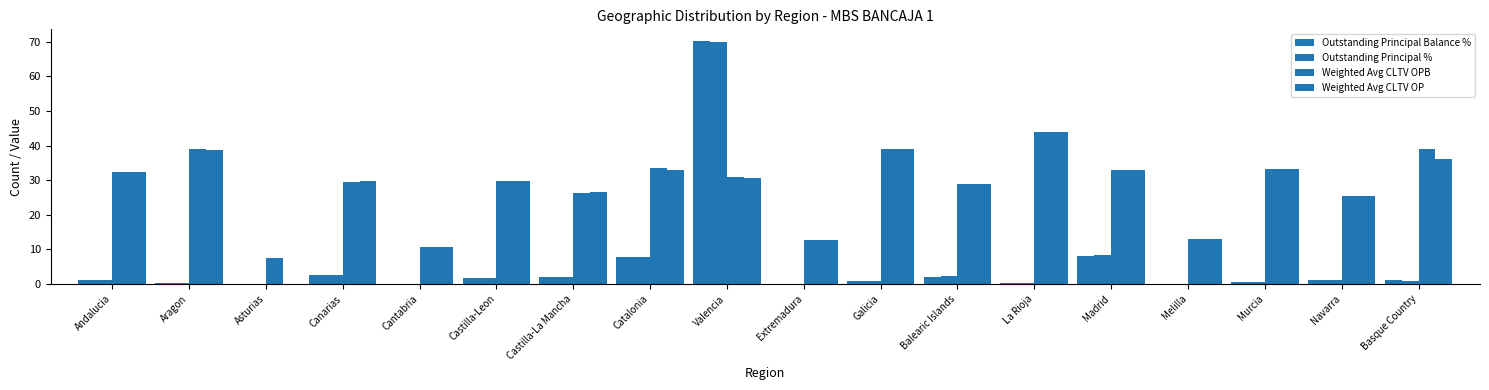

How many groups of bars are there?

18